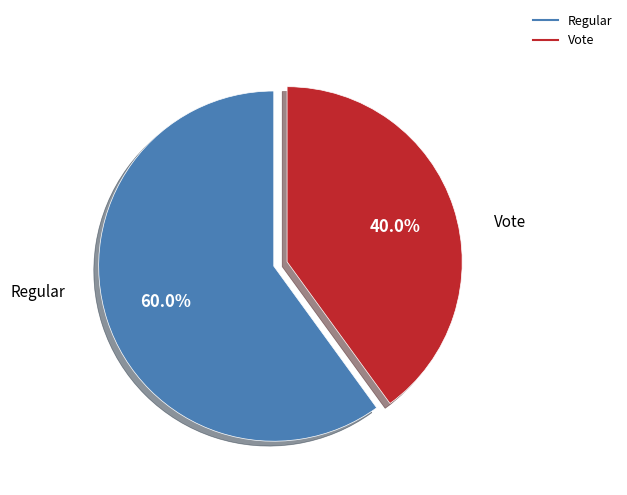

True or false: Regular accounts for 60% of the total.

True